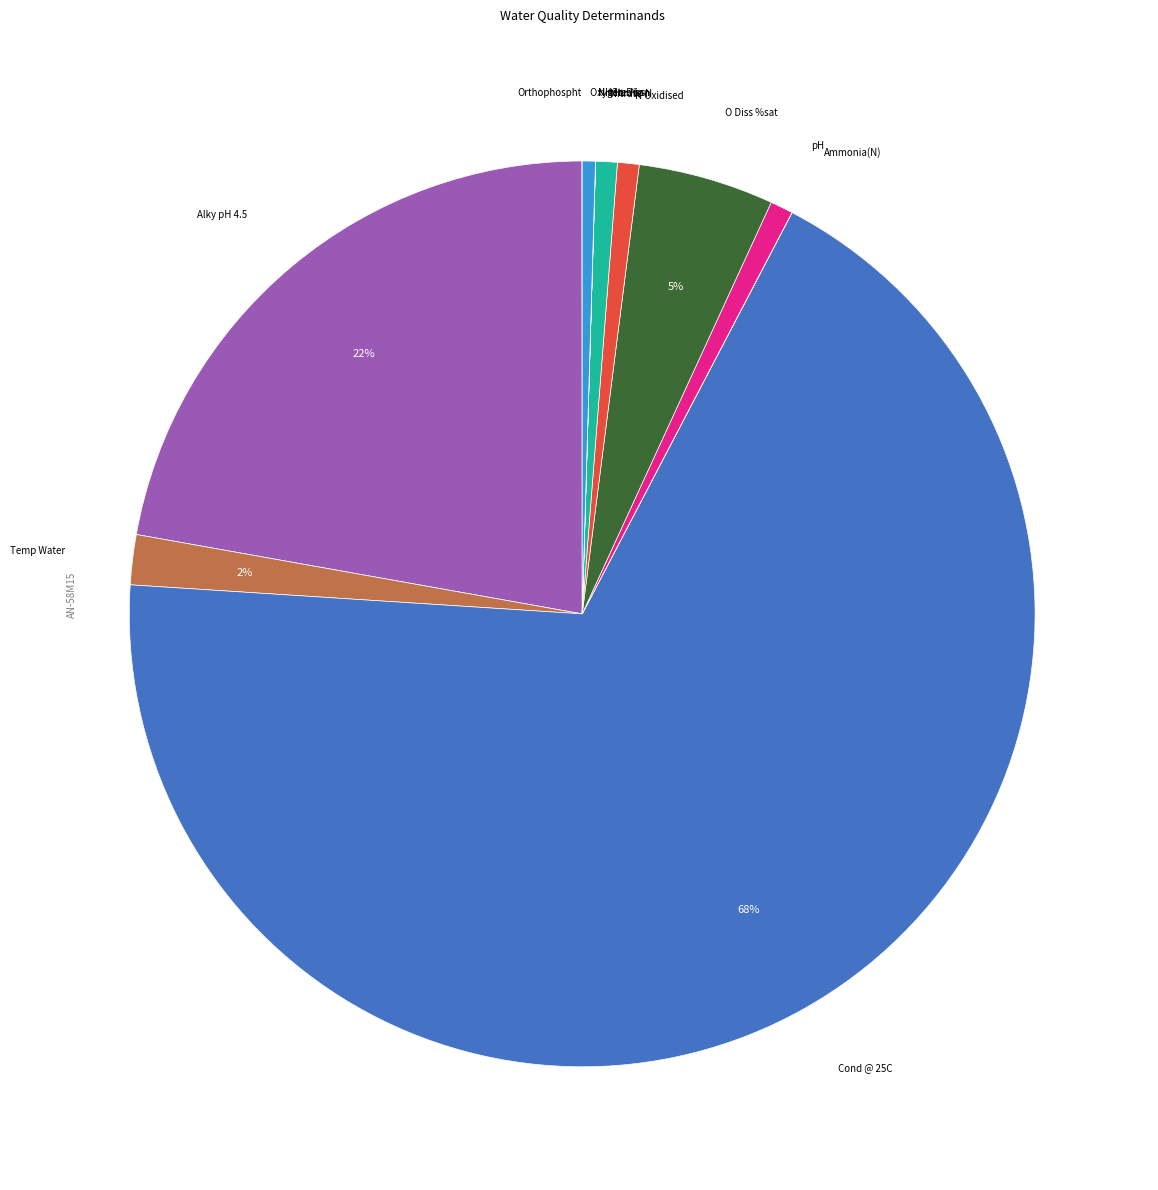

Is there any slice that represents more than half of the pie?

Yes